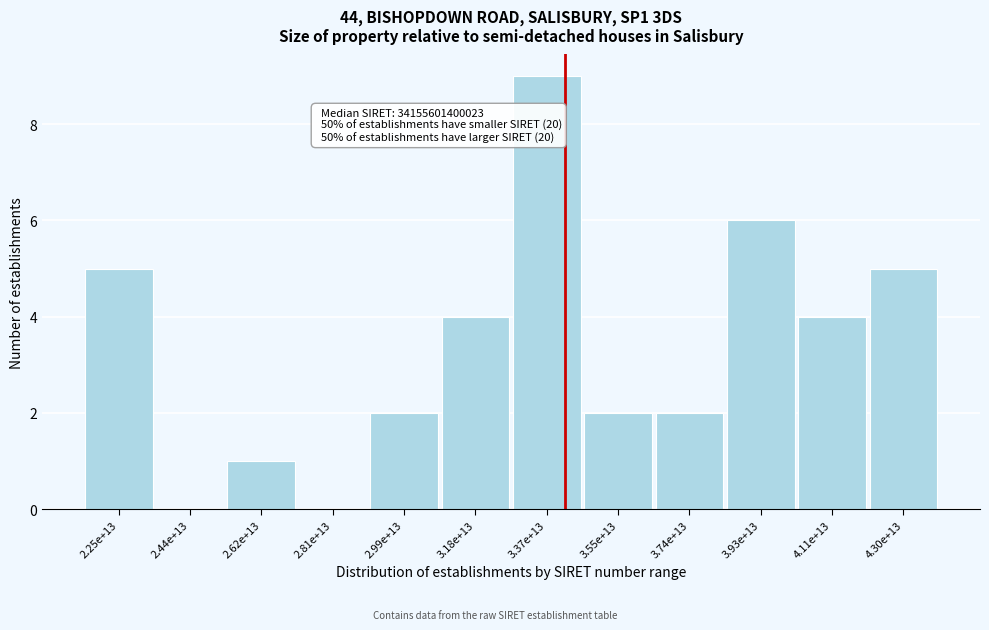

Reading left to right, extract all data points from this chart.

2.25e+13=5	2.44e+13=0	2.62e+13=1	2.81e+13=0	2.99e+13=2	3.18e+13=4	3.37e+13=9	3.55e+13=2	3.74e+13=2	3.93e+13=6	4.11e+13=4	4.30e+13=5